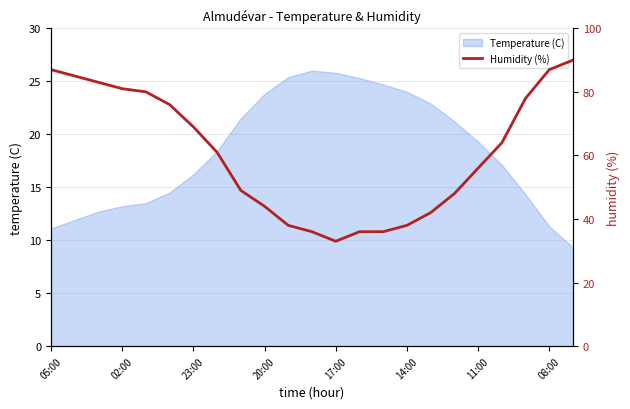

Read the value at 19.

64